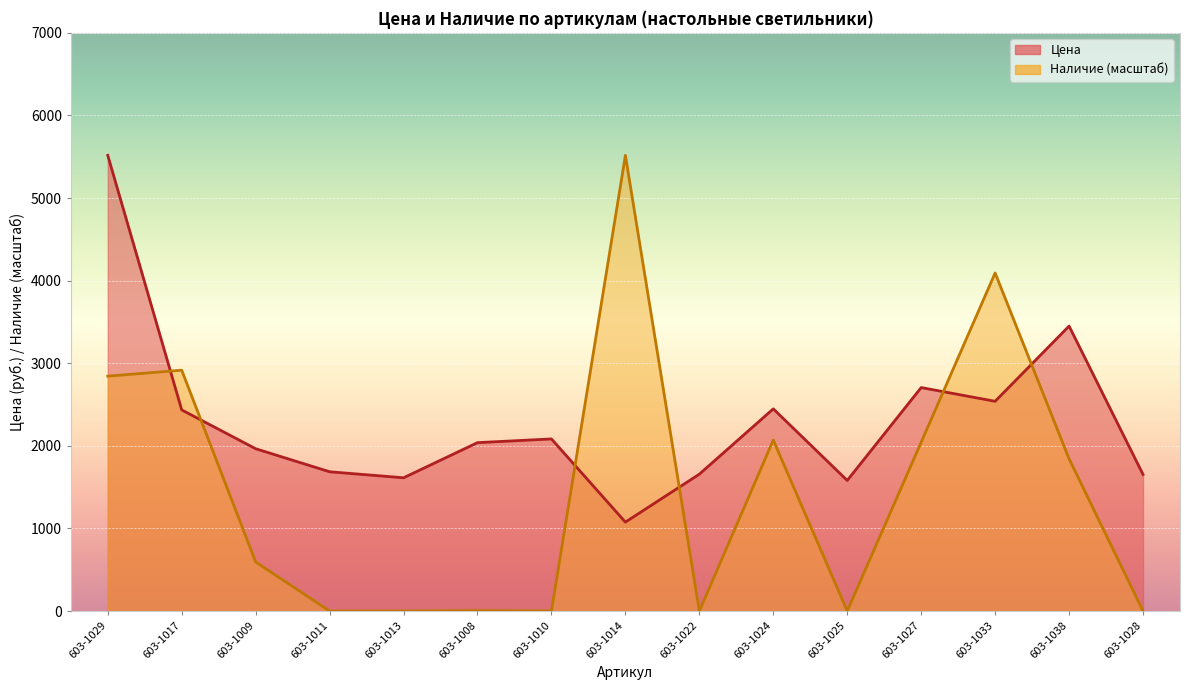

Reading left to right, what are all the values shown in this chart?

Цена: 603-1029=5516.8	603-1017=2434.8	603-1009=1965.0	603-1011=1686.0	603-1013=1613.1	603-1008=2038.7	603-1010=2083.5	603-1014=1076.4	603-1022=1656.9	603-1024=2447.8	603-1025=1580.8	603-1027=2705.4	603-1033=2539.1	603-1038=3450.0	603-1028=1653.4
Наличие: 603-1029=2843.5	603-1017=2915.8	603-1009=593.5	603-1011=0.0	603-1013=0.0	603-1008=5.2	603-1010=0.0	603-1014=5516.8	603-1022=0.0	603-1024=2069.4	603-1025=0.0	603-1027=2043.6	603-1033=4092.4	603-1038=1842.4	603-1028=0.0